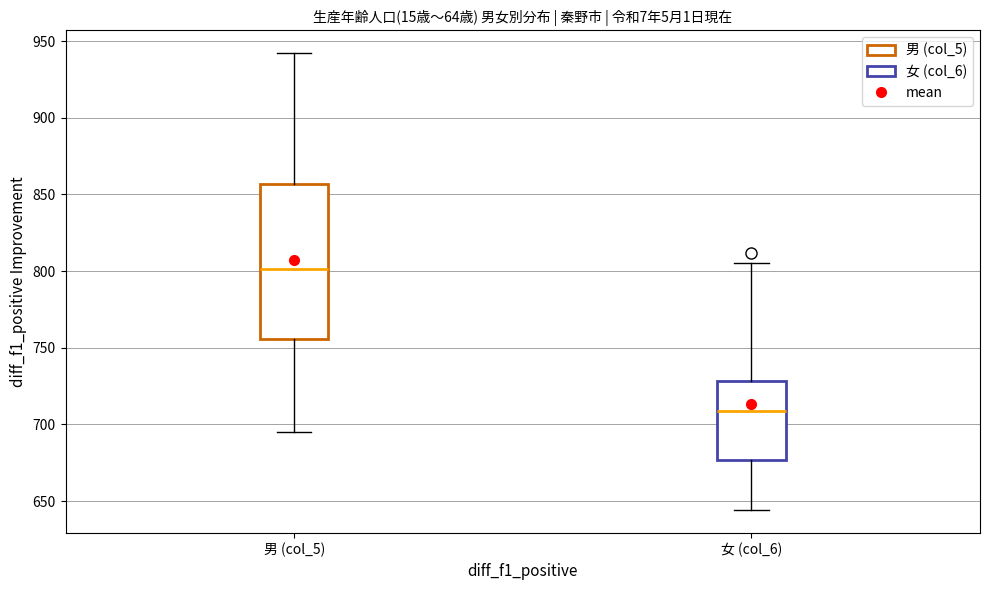

Which box is the tallest, from its lower edge to its upper edge?

男 (col_5)